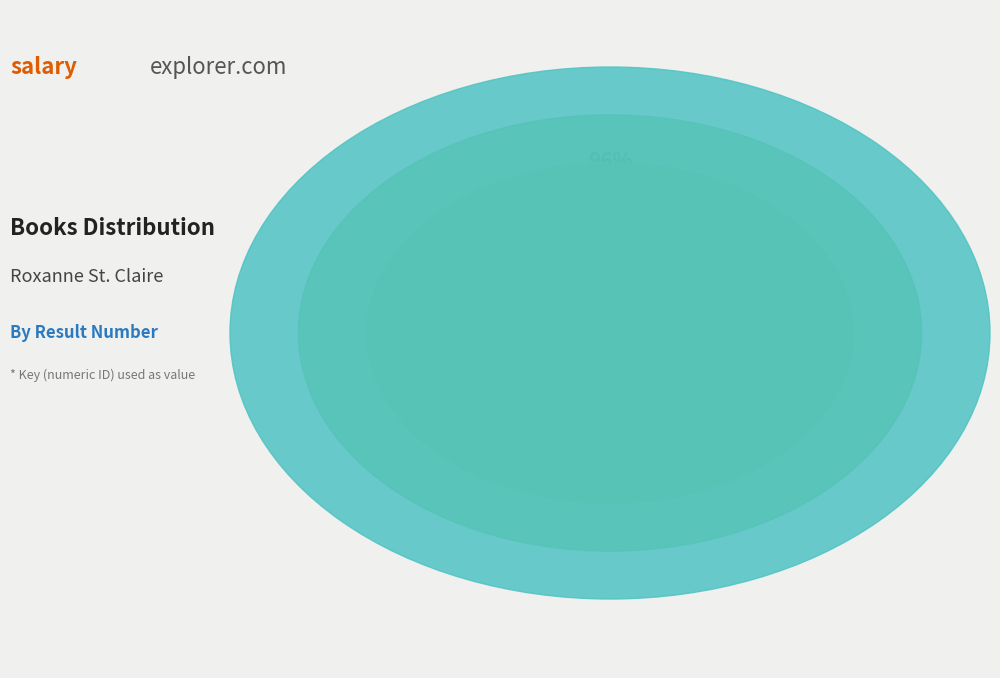

To the nearest percent, what portion does Killer Curves represent?

1%